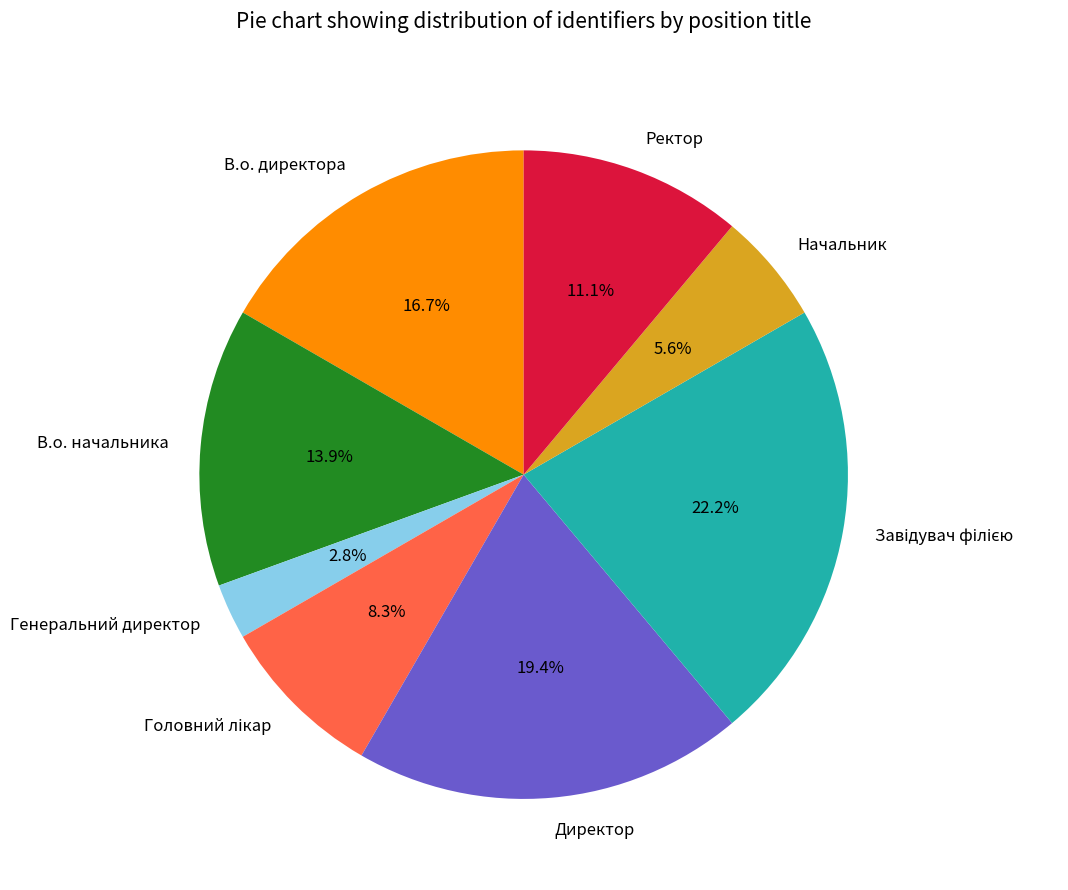

How many segments does this pie chart have?

8